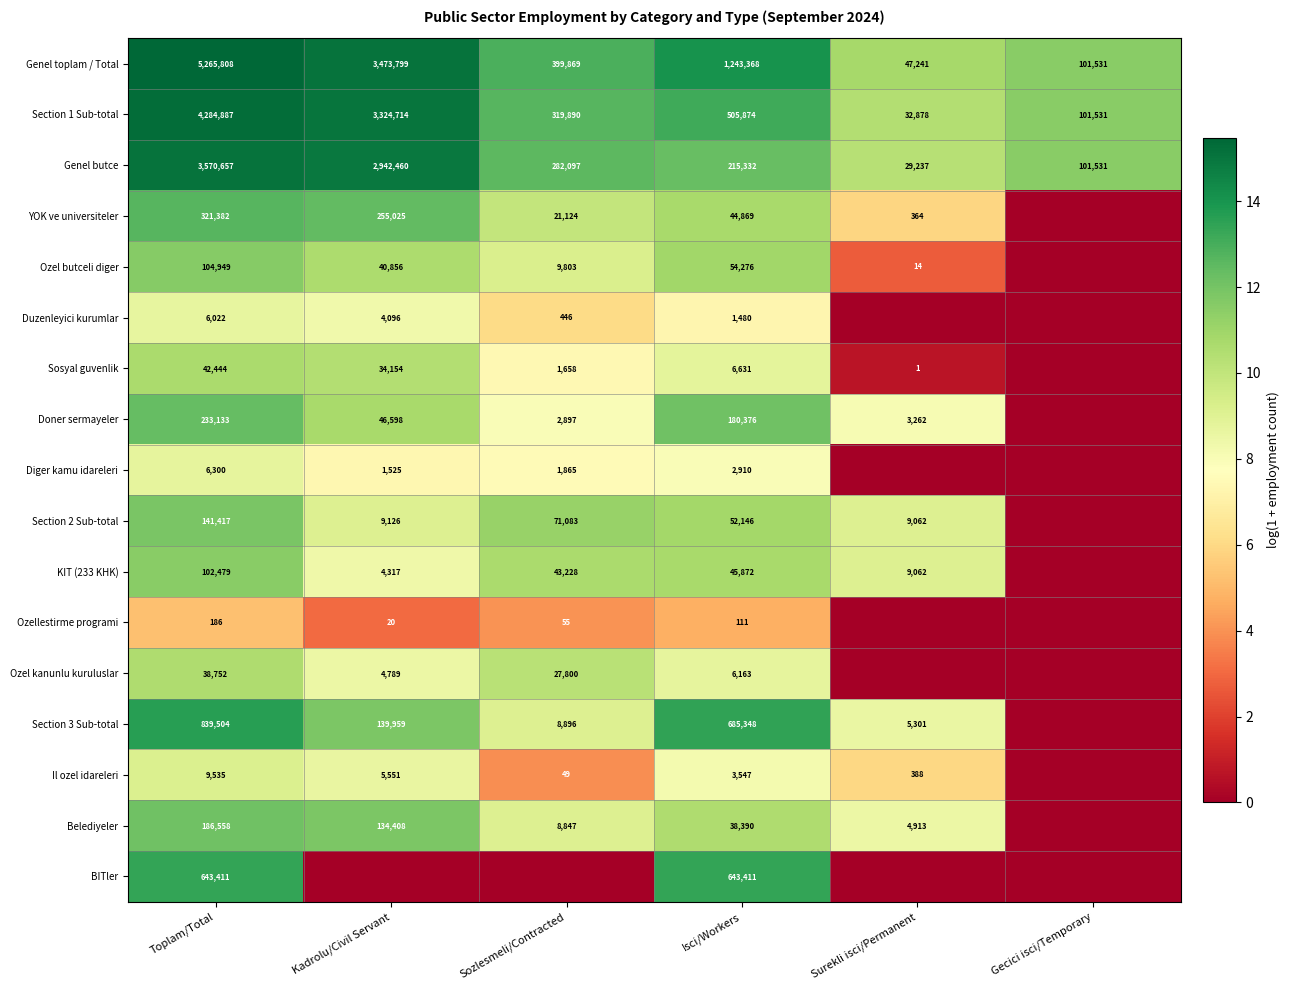

At Isci/Workers, list the series in order from largest to smallest.

Genel toplam / Total, Section 3 Sub-total, BITler, Section 1 Sub-total, Genel butce, Doner sermayeler, Ozel butceli diger, Section 2 Sub-total, KIT (233 KHK), YOK ve universiteler, Belediyeler, Sosyal guvenlik, Ozel kanunlu kuruluslar, Il ozel idareleri, Diger kamu idareleri, Duzenleyici kurumlar, Ozellestirme programi